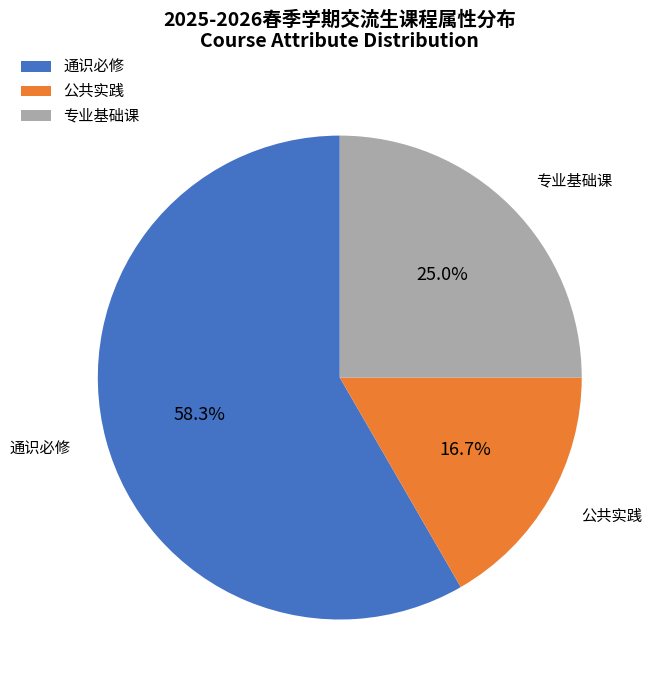

To the nearest percent, what is the difference between the largest and smallest slice percentages?

42%